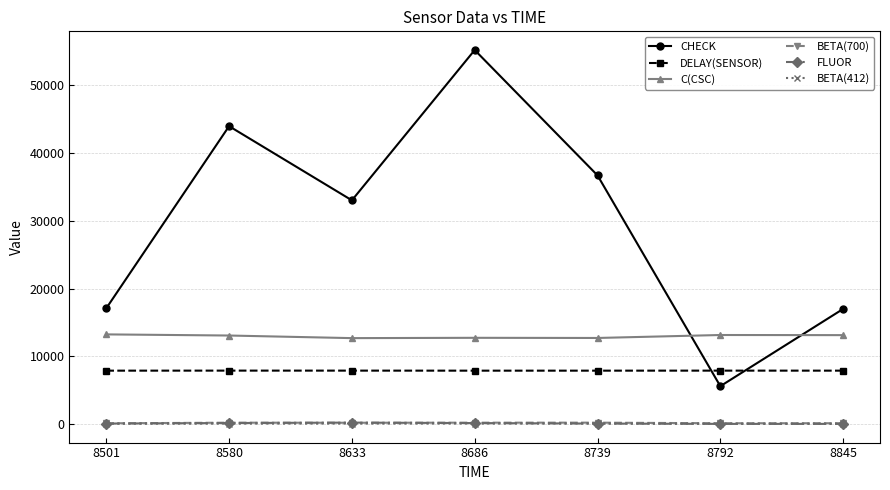

Where does the BETA(700) series first go above 225?

8580